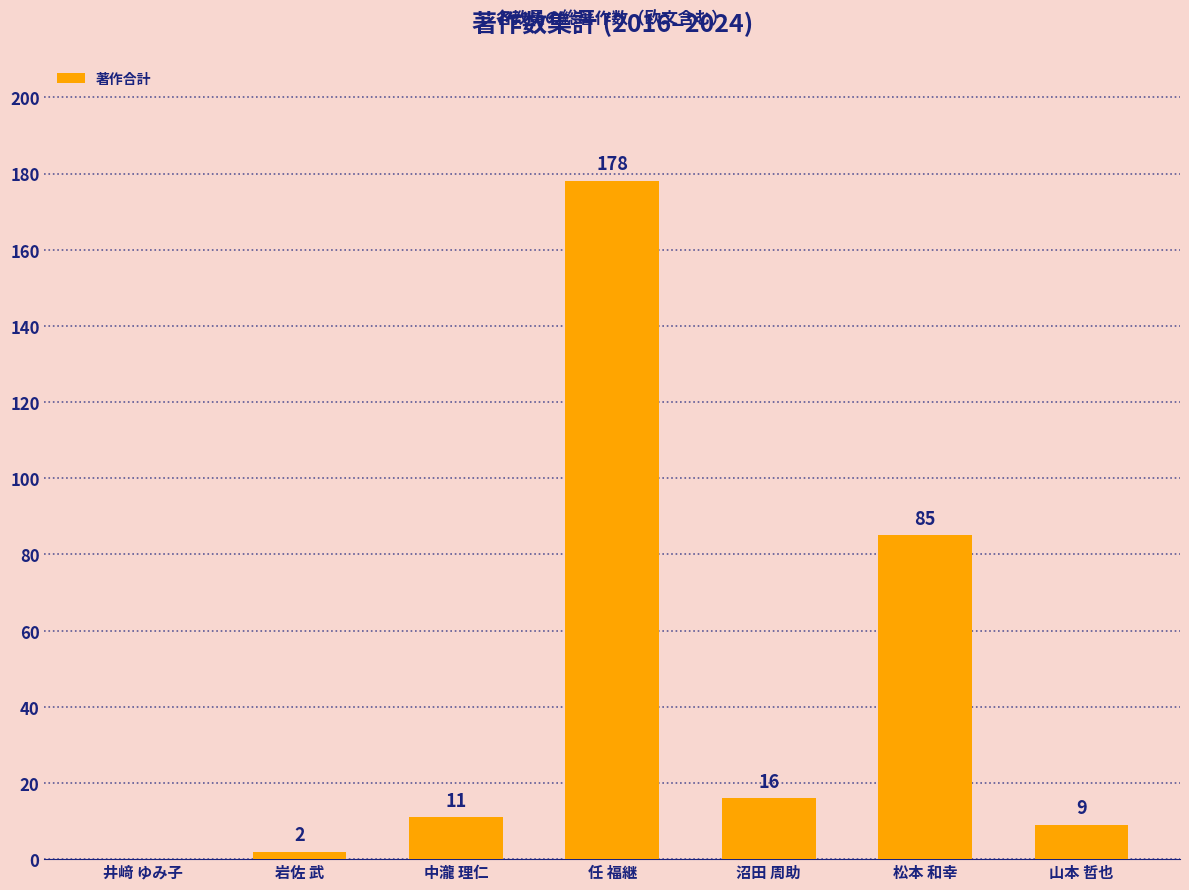

Between 山本 哲也 and 岩佐 武, which is larger?

山本 哲也